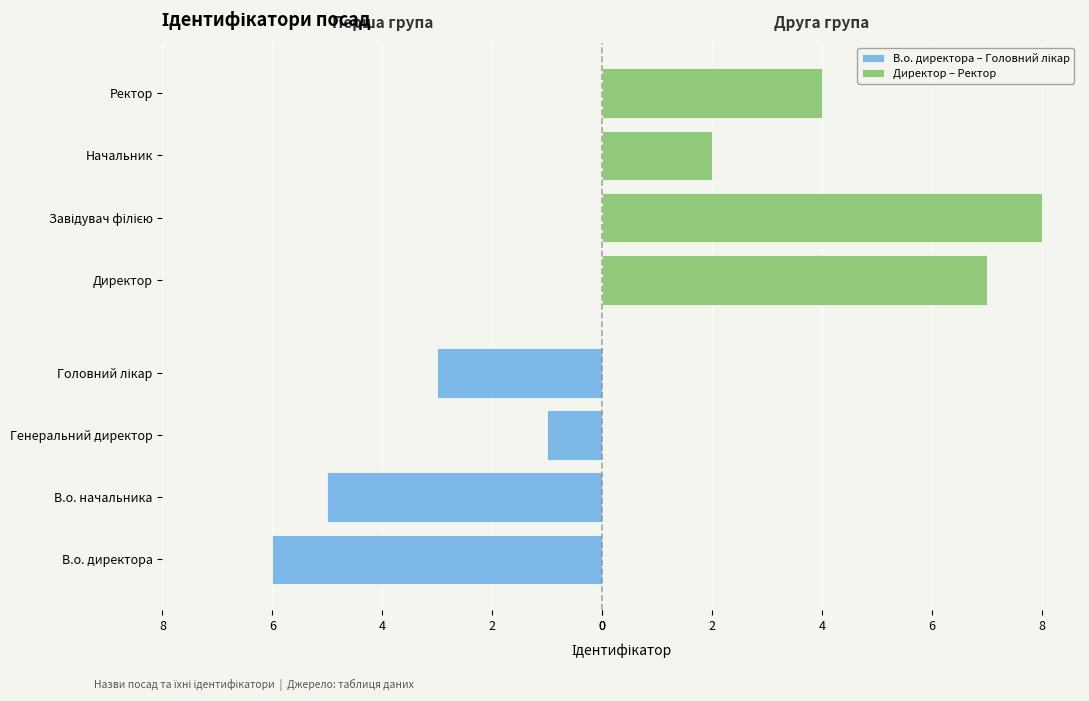

Which series changed the most between 0 and 6?

В.о. директора – Головний лікар